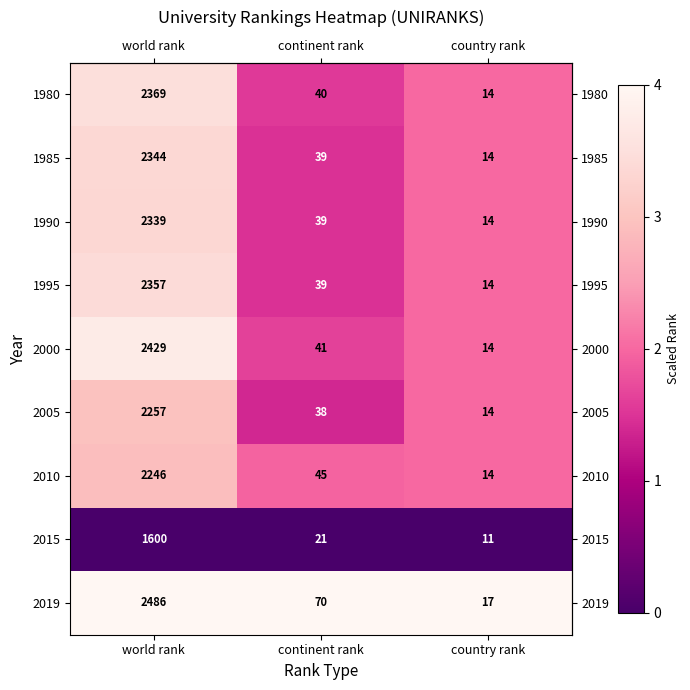

How many data points in 1980 are less than 40?

1